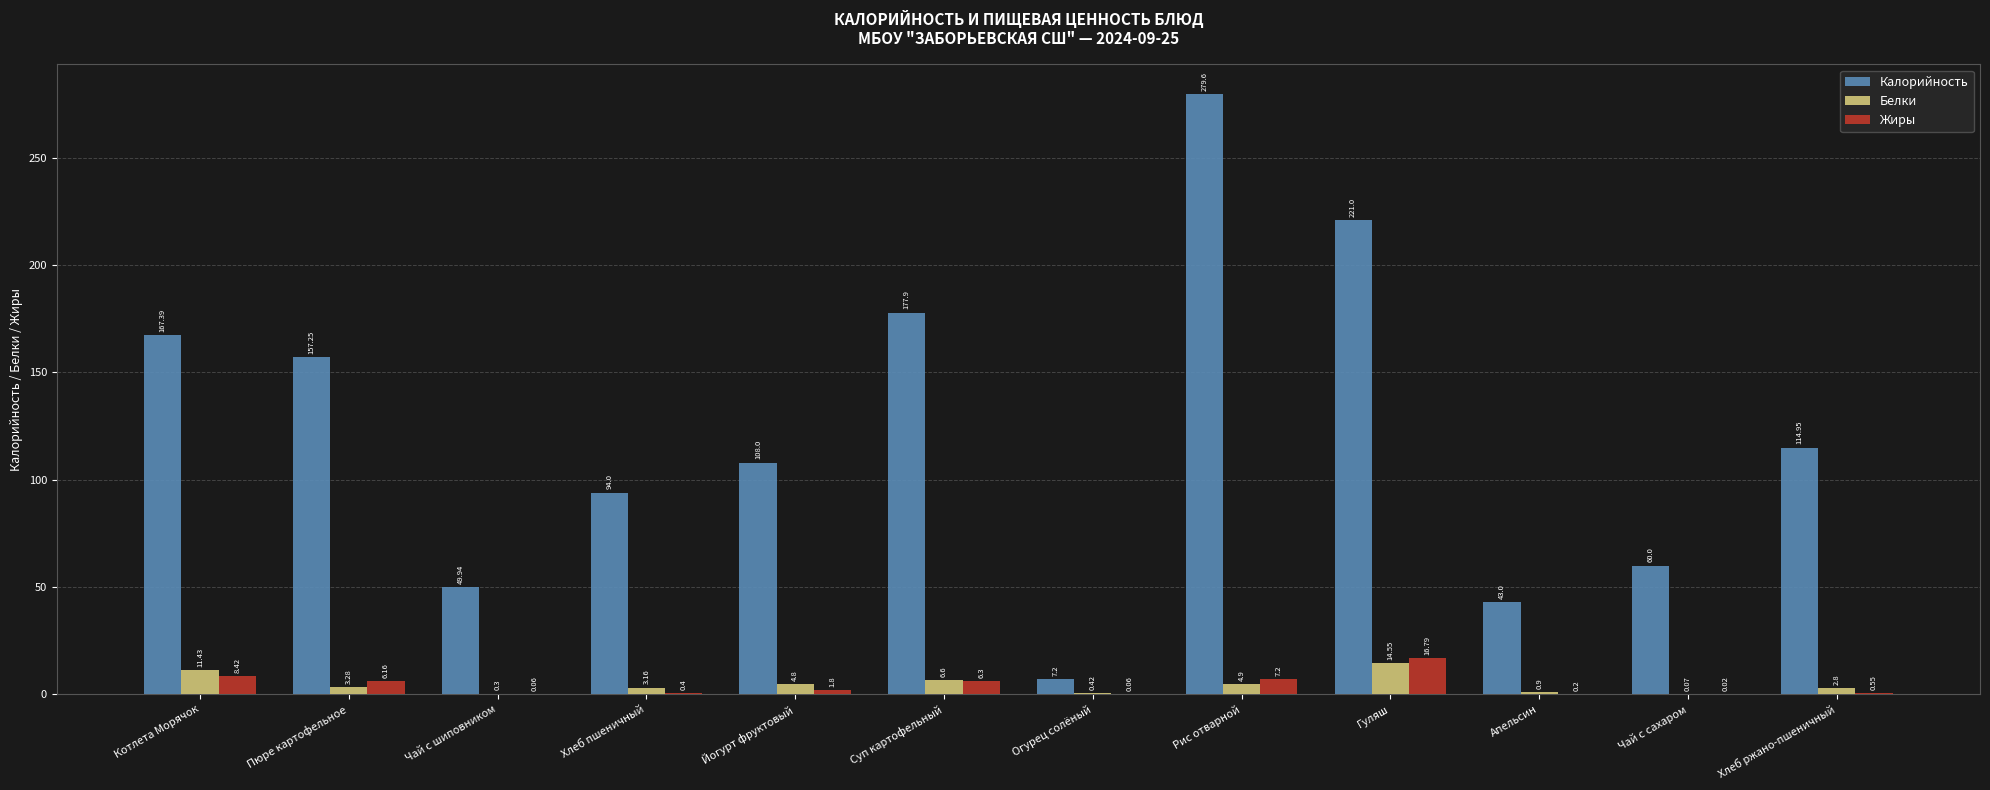

Which series has the largest range (max minus min)?

Калорийность